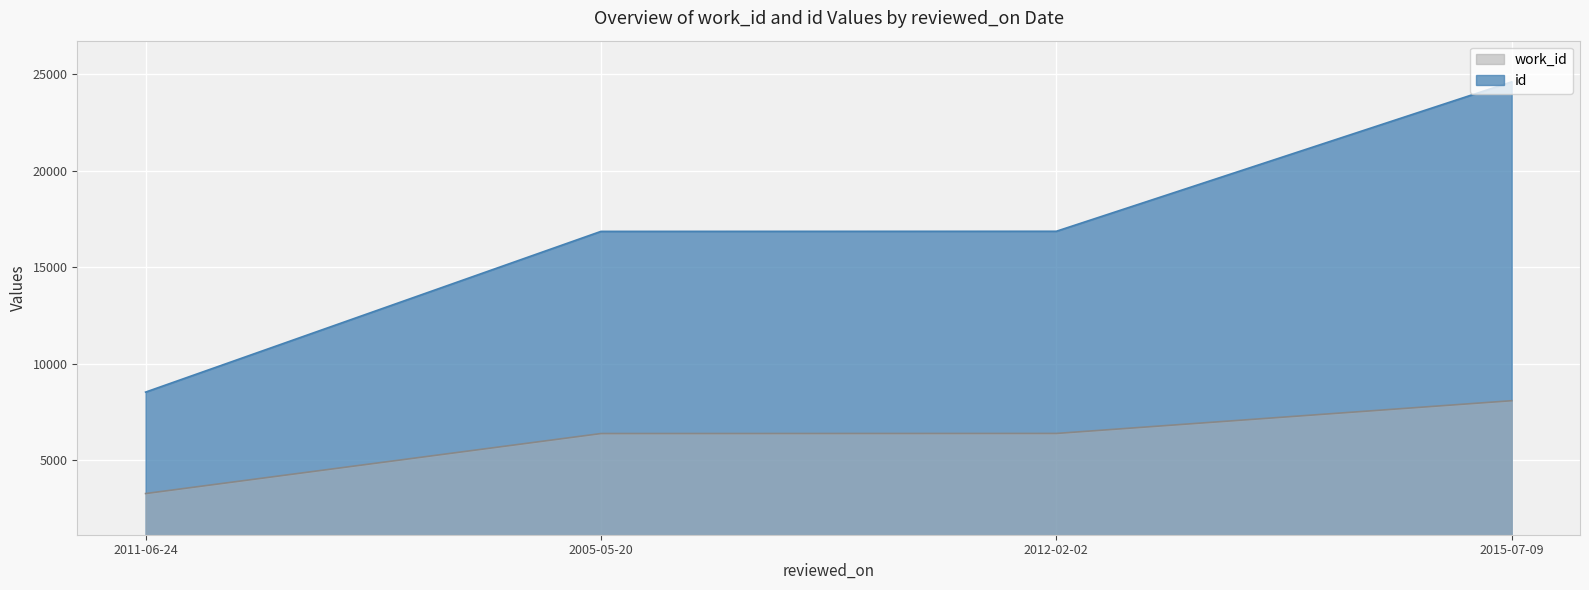

How many data points in work_id are above 6381?

1